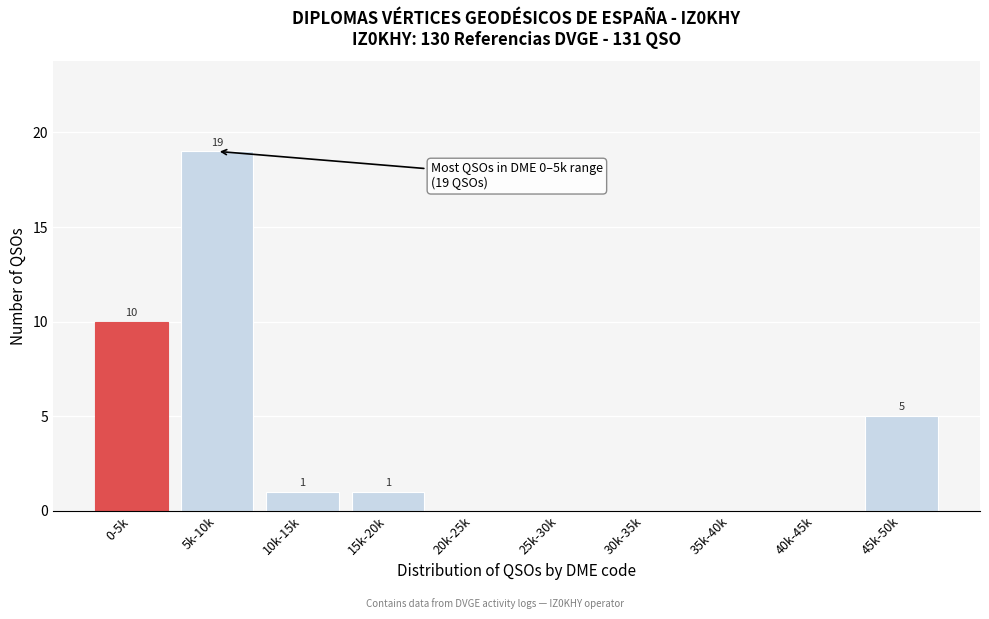

Reading left to right, extract all data points from this chart.

0-5k=10	5k-10k=19	10k-15k=1	15k-20k=1	20k-25k=0	25k-30k=0	30k-35k=0	35k-40k=0	40k-45k=0	45k-50k=5